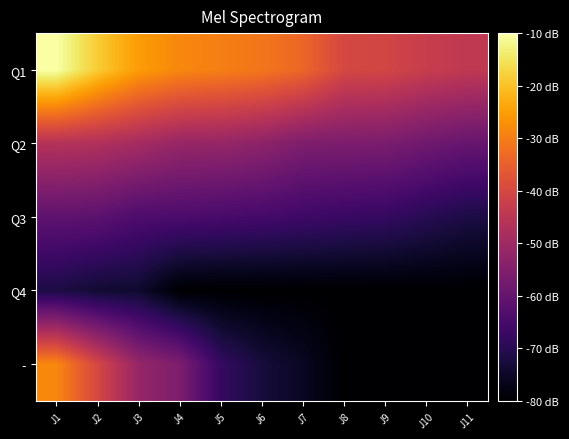

Count the number of categories in the chart.

11